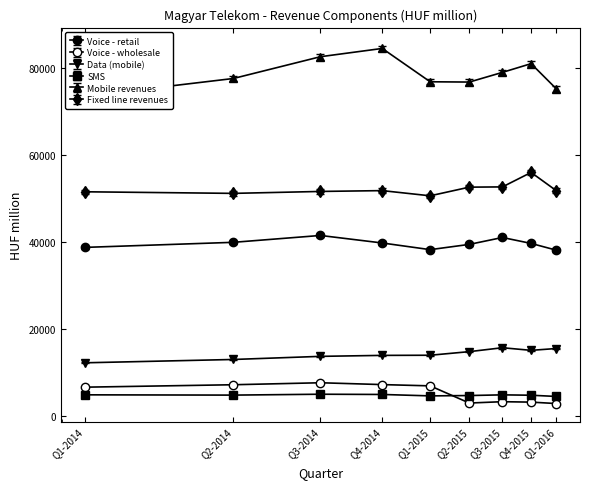

What is the label of the 1st point from the left?

Q1-2014